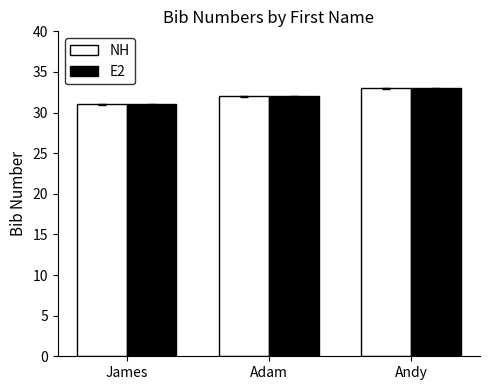

At which label is E2 closest to 32?

Adam